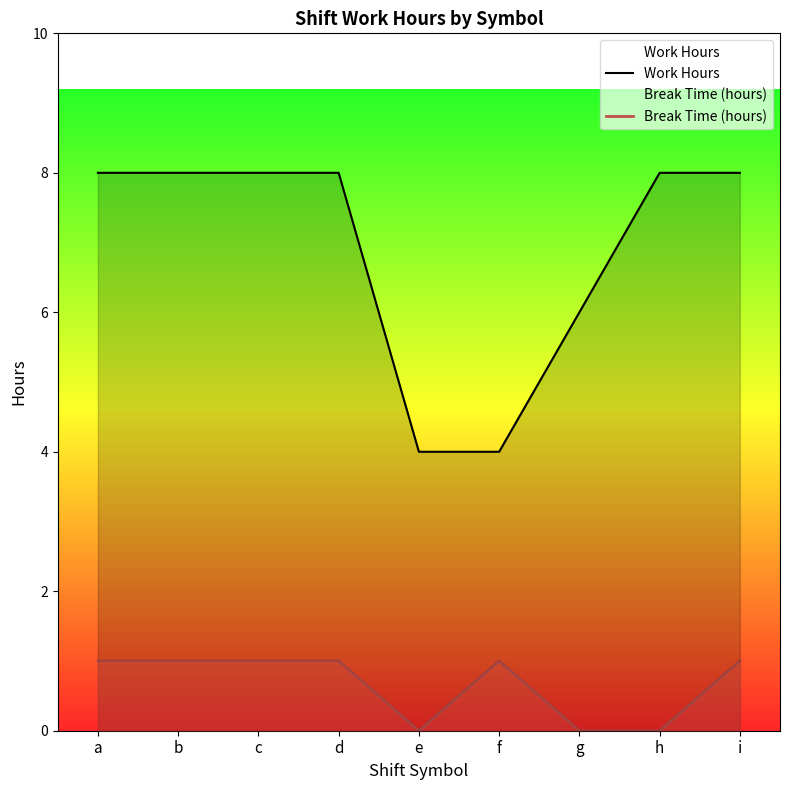

What is the minimum value for Work Hours?

4.0